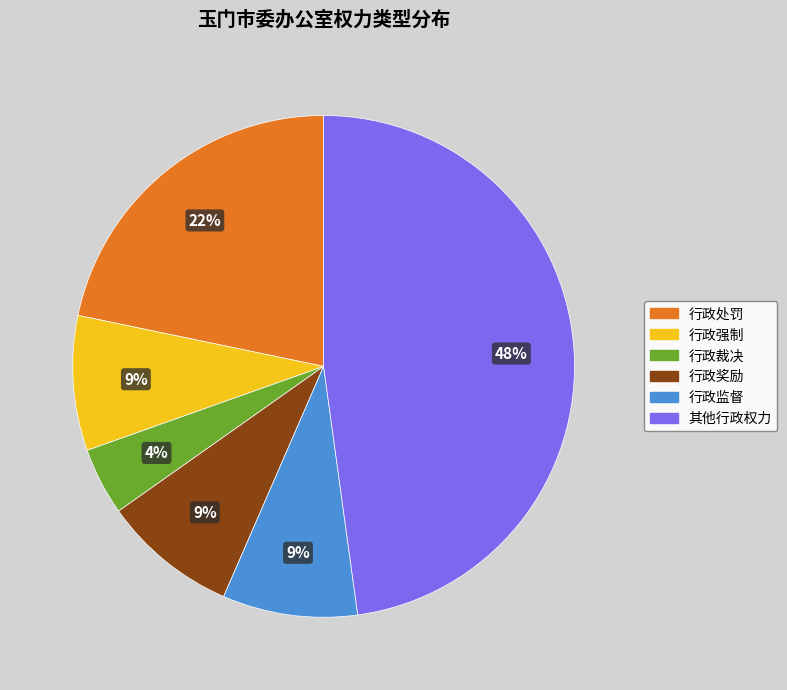

True or false: 行政监督 accounts for 23% of the total.

False